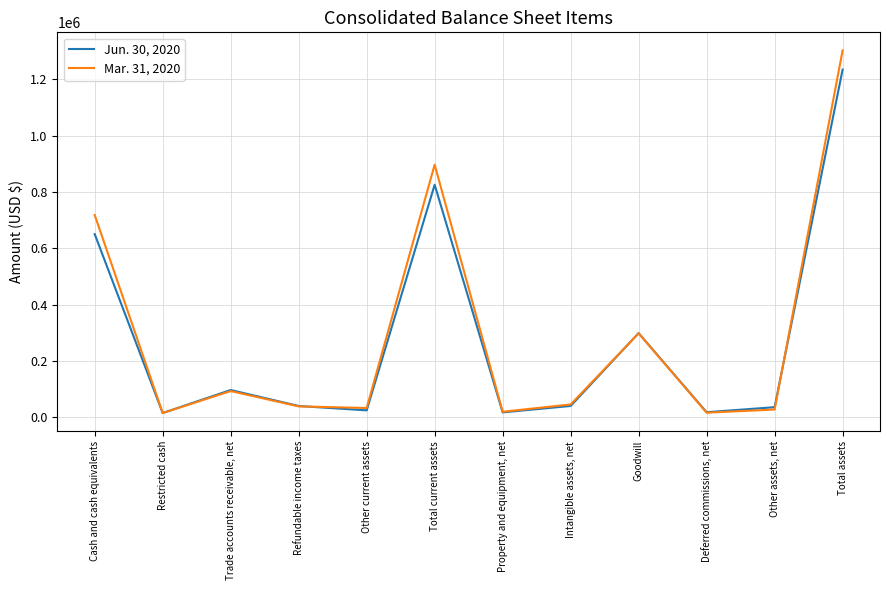

What is the minimum value for Jun. 30, 2020?

14815